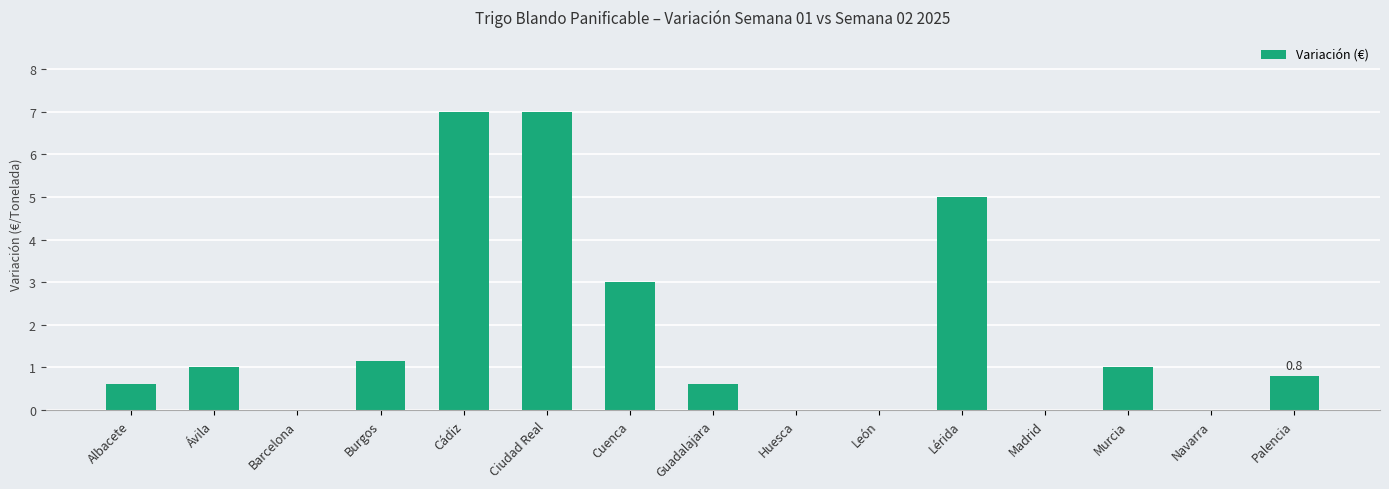

What is the change in value from Guadalajara to Murcia?

+0.4